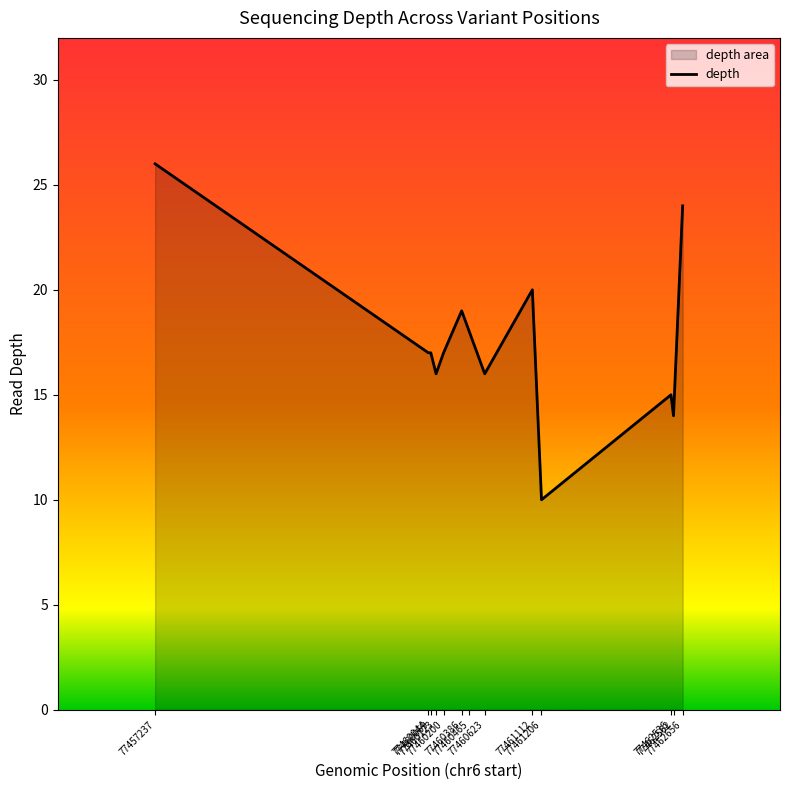

What is the difference between the maximum and minimum values?

16